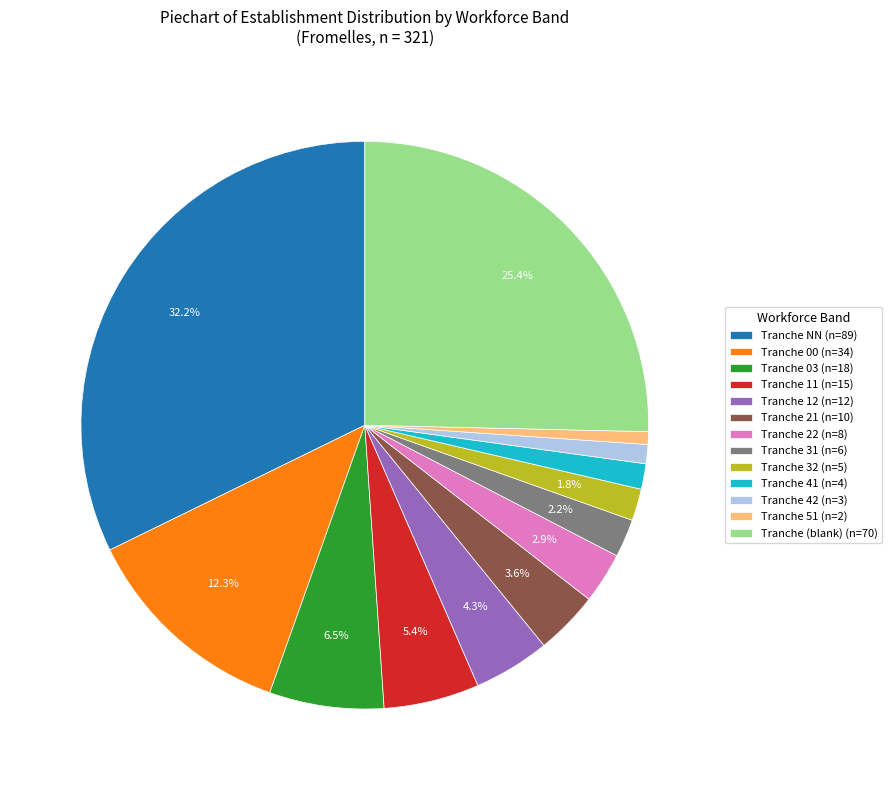

Is the sum of Tranche 11 (n=15) and Tranche 31 (n=6) greater than half?

No